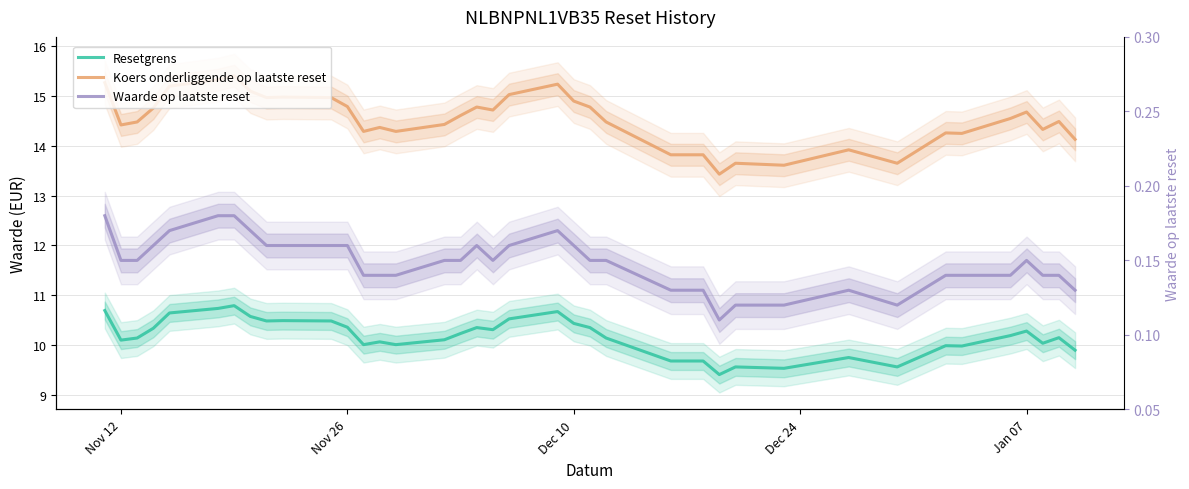

The value of Waarde op laatste reset at 20 is 0.3. True or false?

False